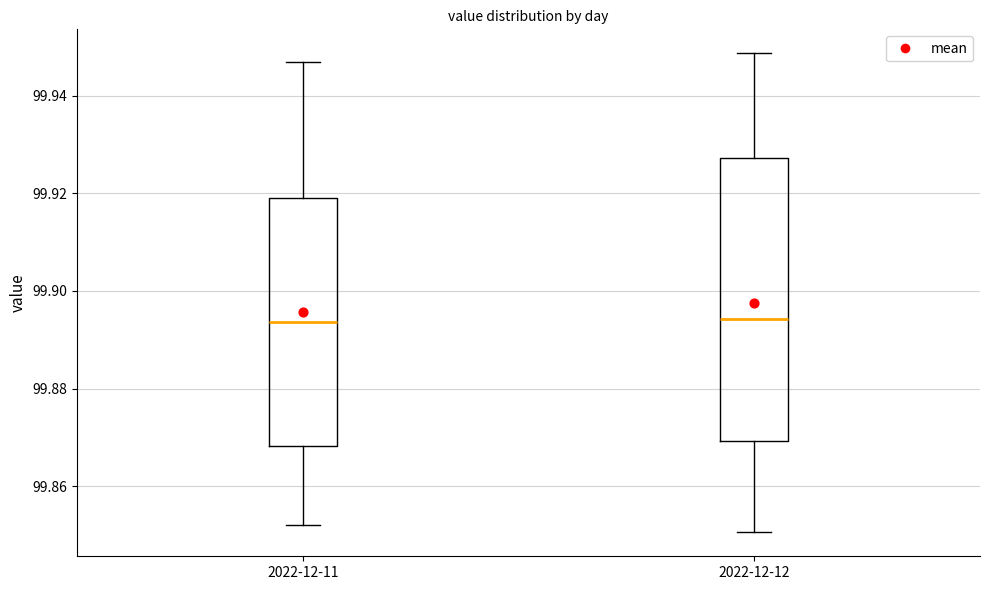

Where does the upper whisker of the box for 2022-12-11 end on the y-axis? The values are not printed on the chart, so give them approximately, as read against the axis.

99.946